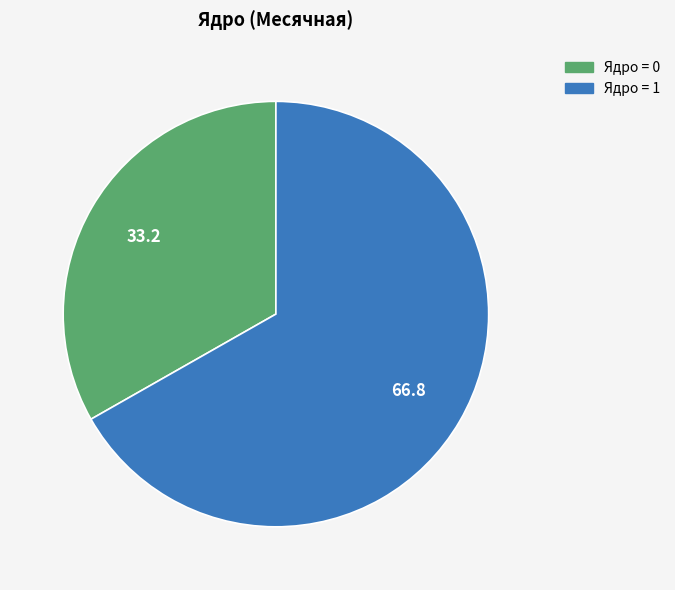

Is there a majority slice in this chart?

Yes